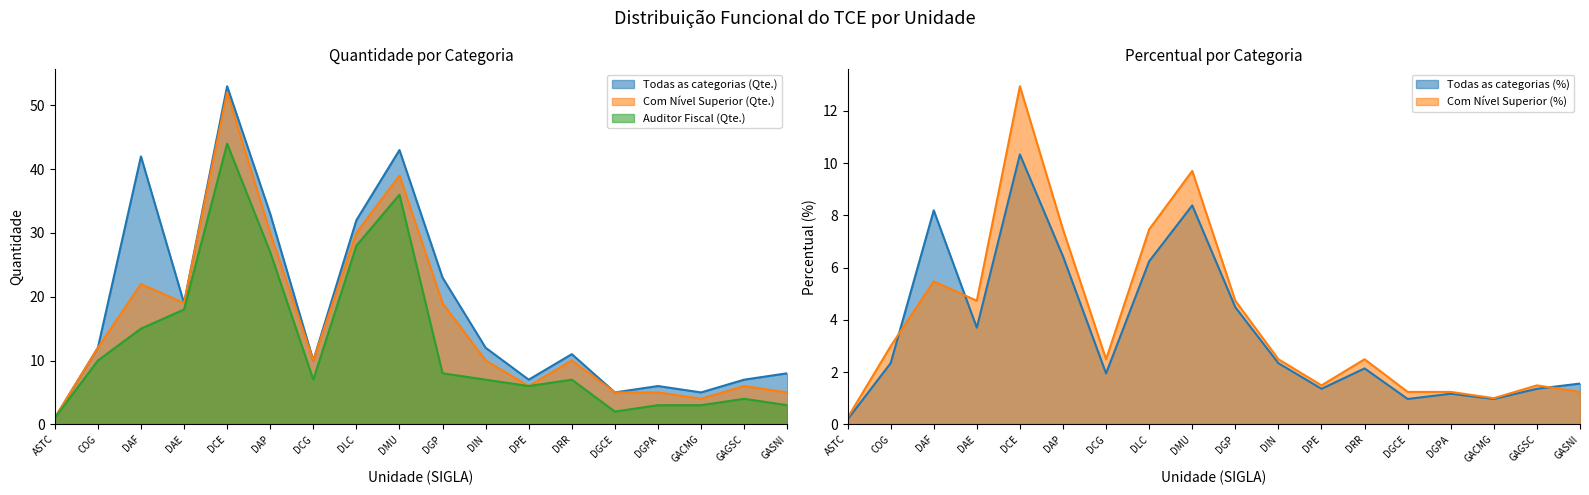

Reading right to left, extract all data points from this chart.

Todas as categorias (Qte.): GASNI=8.0	GAGSC=7.0	GACMG=5.0	DGPA=6.0	DGCE=5.0	DRR=11.0	DPE=7.0	DIN=12.0	DGP=23.0	DMU=43.0	DLC=32.0	DCG=10.0	DAP=33.0	DCE=53.0	DAE=19.0	DAF=42.0	COG=12.0	ASTC=1.0
Com Nível Superior (Qte.): GASNI=5.0	GAGSC=6.0	GACMG=4.0	DGPA=5.0	DGCE=5.0	DRR=10.0	DPE=6.0	DIN=10.0	DGP=19.0	DMU=39.0	DLC=30.0	DCG=10.0	DAP=30.0	DCE=52.0	DAE=19.0	DAF=22.0	COG=12.0	ASTC=1.0
Auditor Fiscal (Qte.): GASNI=3.0	GAGSC=4.0	GACMG=3.0	DGPA=3.0	DGCE=2.0	DRR=7.0	DPE=6.0	DIN=7.0	DGP=8.0	DMU=36.0	DLC=28.0	DCG=7.0	DAP=27.0	DCE=44.0	DAE=18.0	DAF=15.0	COG=10.0	ASTC=1.0
Todas as categorias (%): GASNI=1.6	GAGSC=1.4	GACMG=1.0	DGPA=1.2	DGCE=1.0	DRR=2.1	DPE=1.4	DIN=2.3	DGP=4.5	DMU=8.4	DLC=6.2	DCG=1.9	DAP=6.4	DCE=10.3	DAE=3.7	DAF=8.2	COG=2.3	ASTC=0.2
Com Nível Superior (%): GASNI=1.2	GAGSC=1.5	GACMG=1.0	DGPA=1.2	DGCE=1.2	DRR=2.5	DPE=1.5	DIN=2.5	DGP=4.7	DMU=9.7	DLC=7.5	DCG=2.5	DAP=7.5	DCE=12.9	DAE=4.7	DAF=5.5	COG=3.0	ASTC=0.2